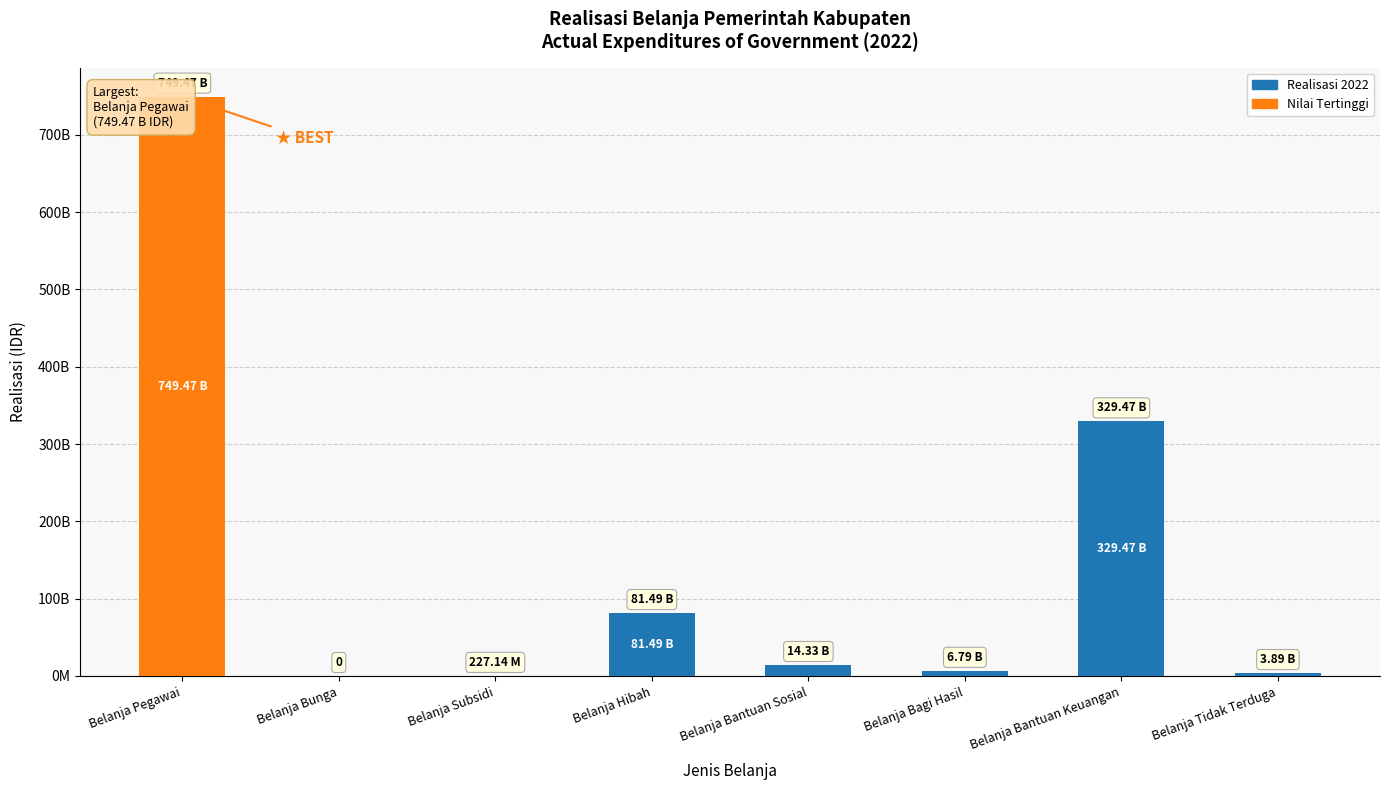

How many values exceed 14325579640?

3